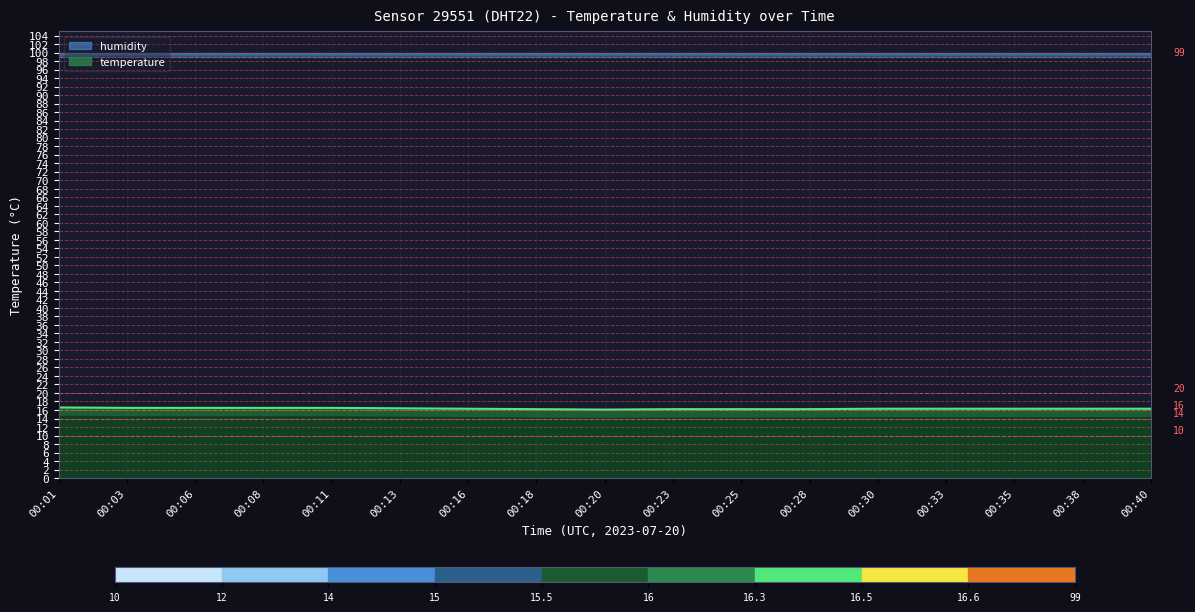

Is it true that temperature equals 24.7 at 00:23?

False